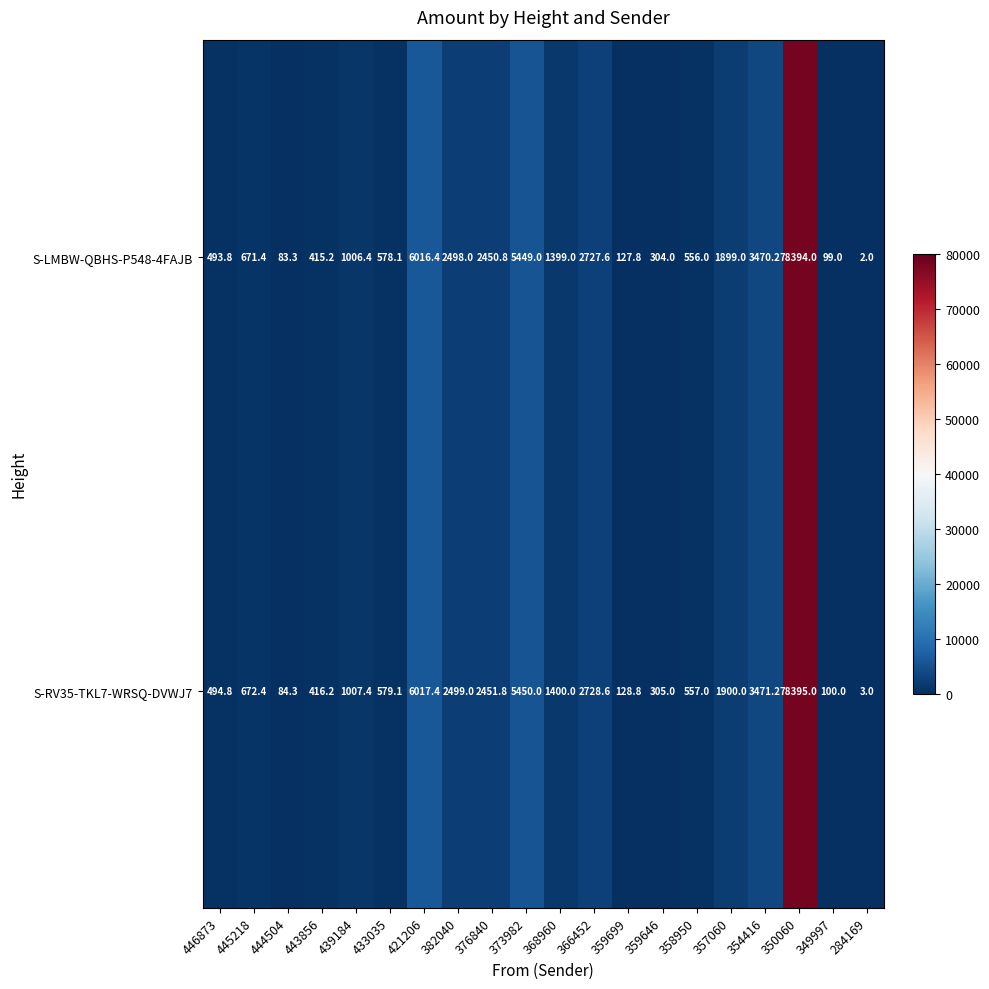

What is the spread (max minus min) of values at 359699?

1.0